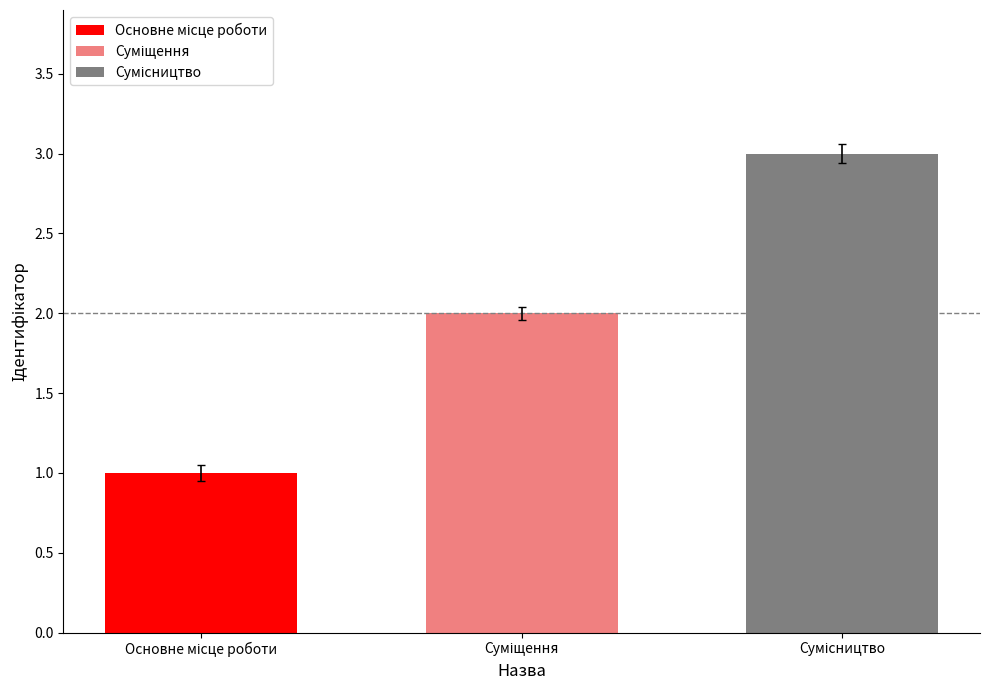

Count the values in the range 1 to 3.

3